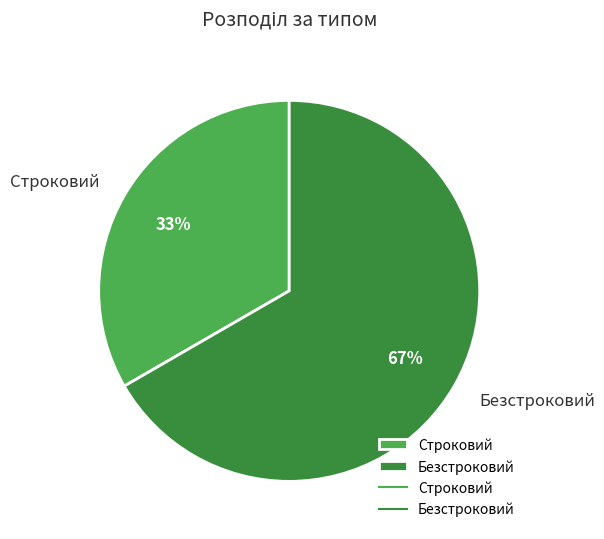

Between Безстроковий and Строковий, which is larger?

Безстроковий